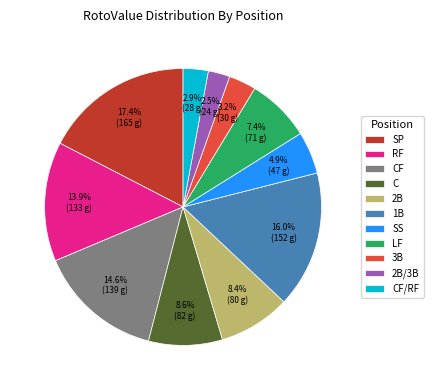

To the nearest percent, what percentage of the pie is CF?

15%